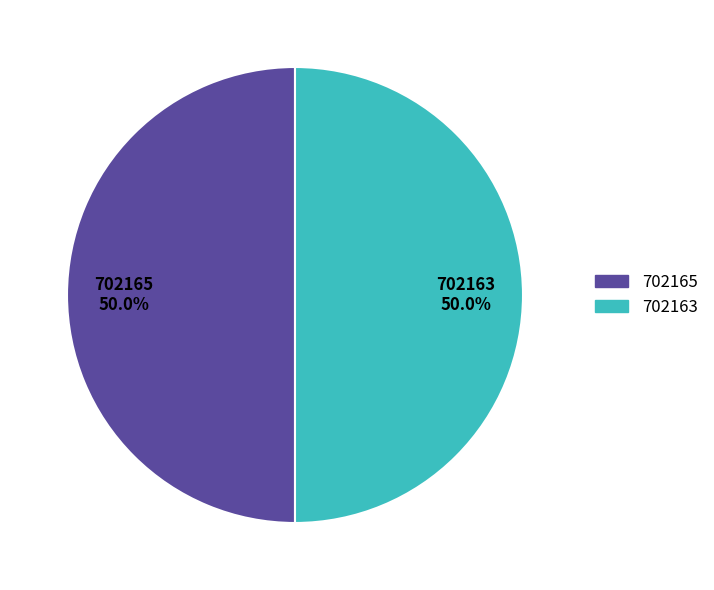

Is it true that 702165 is 58% of the pie?

False